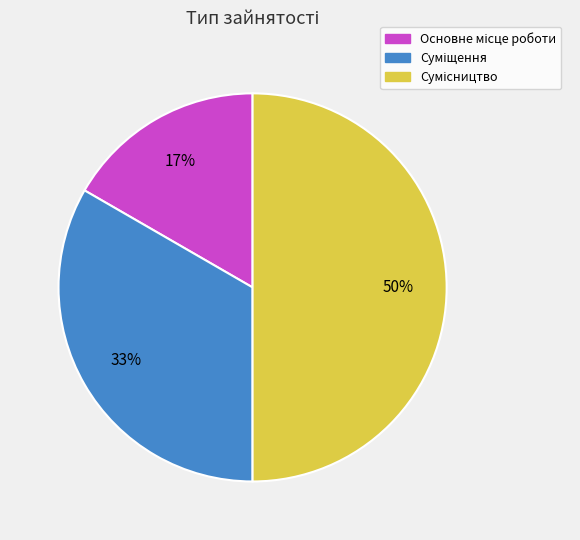

To the nearest percent, what is the difference between the largest and smallest slice percentages?

33%